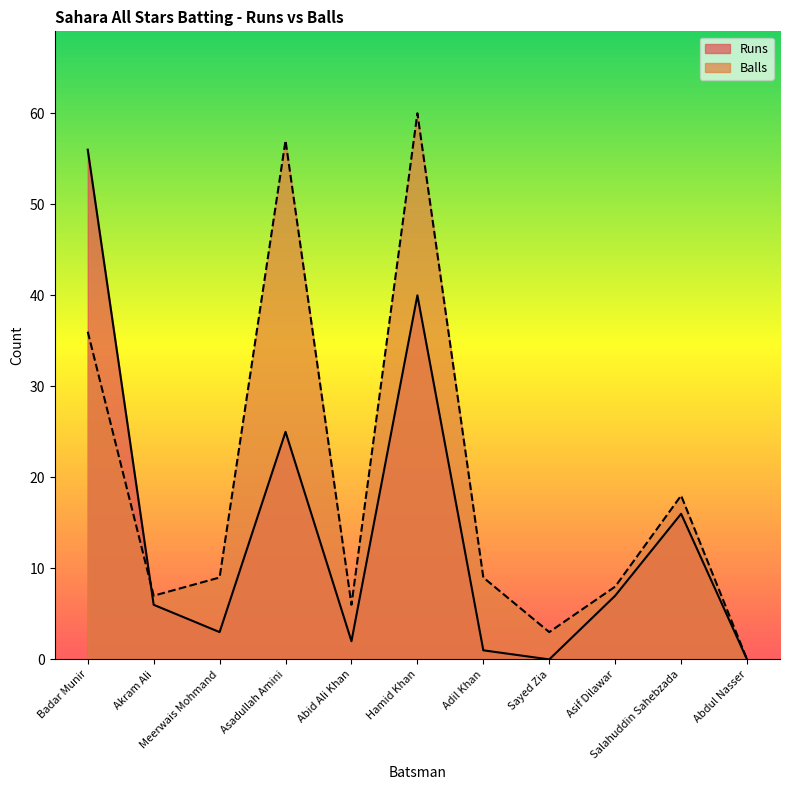

What is the difference between the highest and lowest values at Akram Ali?

1